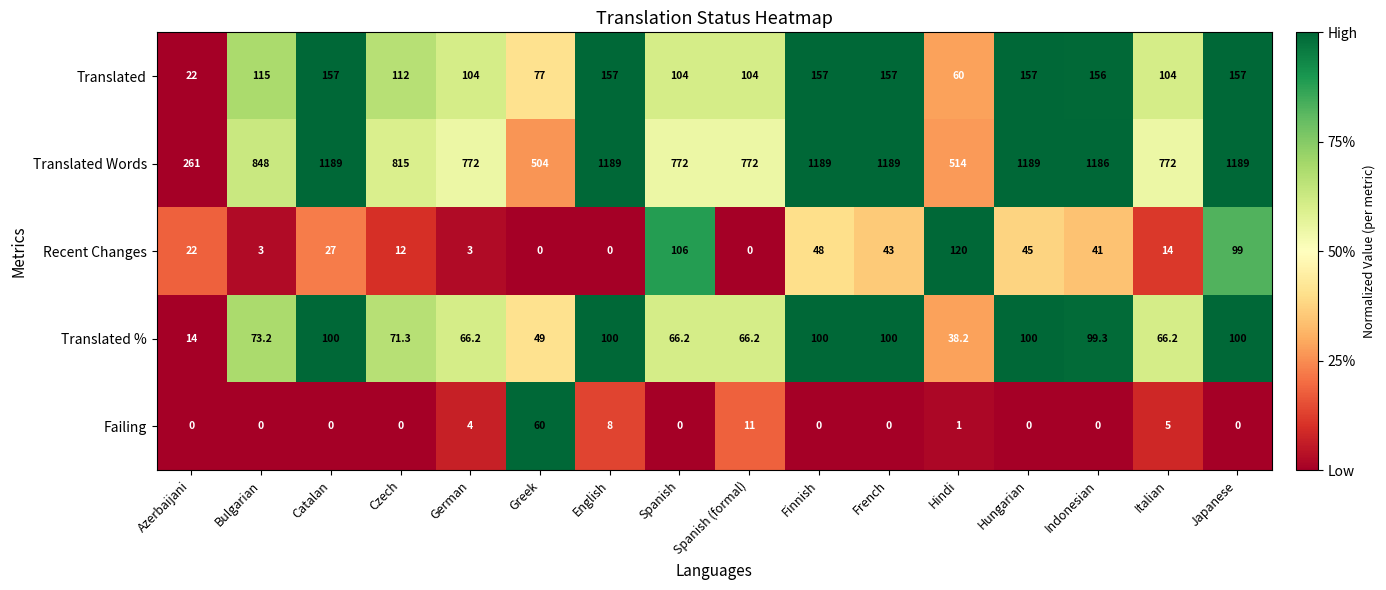

What is the total value across all series at Hindi?

733.2